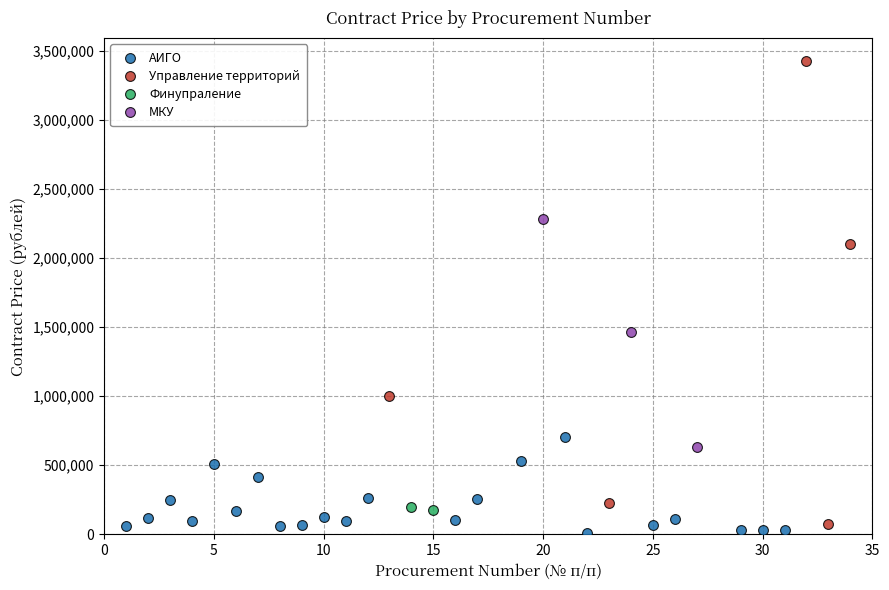

Which series contains the lowest Y value?

АИГО